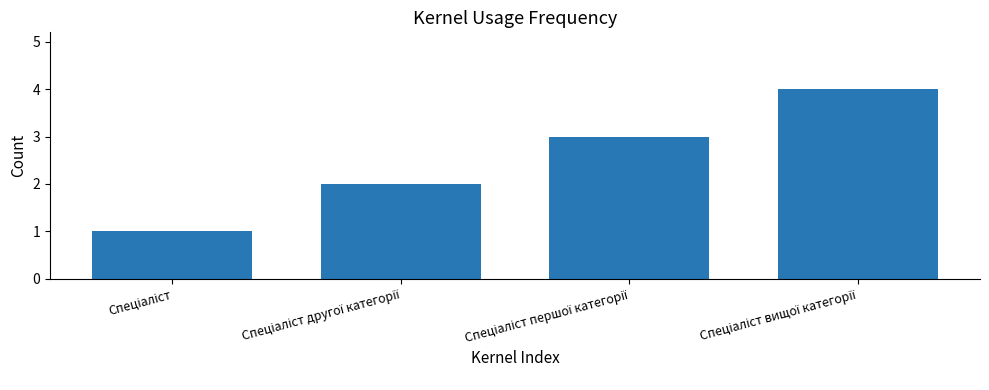

What is the sum of all values?

10